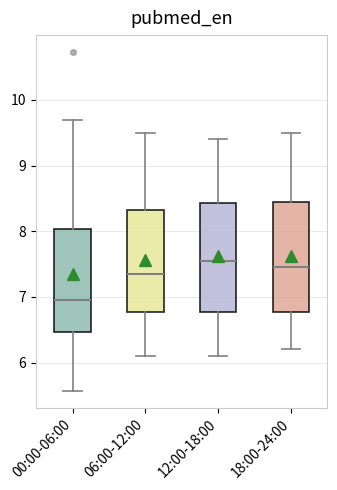

Where does the median line of the box for 06:00-12:00 sit on the y-axis? The values are not printed on the chart, so give them approximately, as read against the axis.

7.4